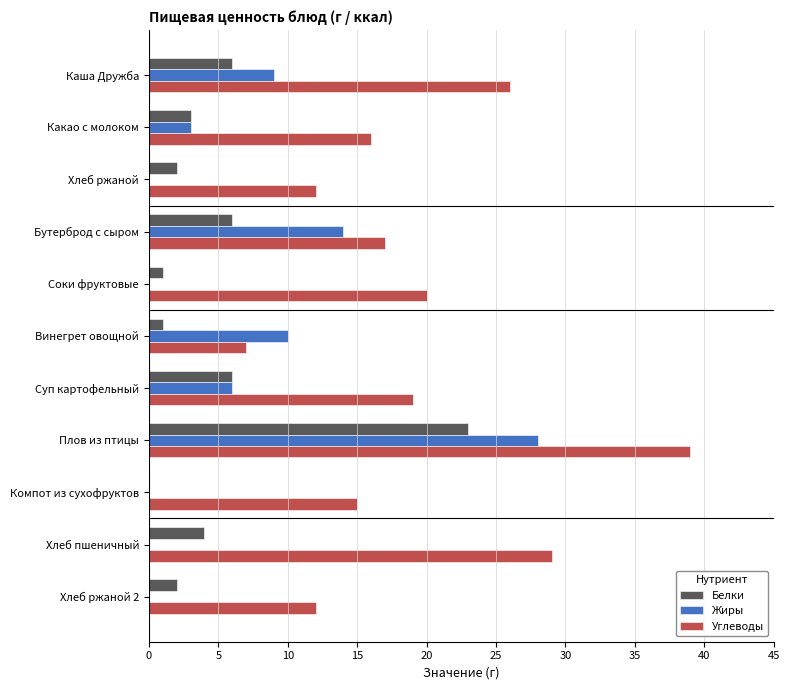

Is the value of Углеводы at Винегрет овощной greater than the value of Белки at Плов из птицы?

No